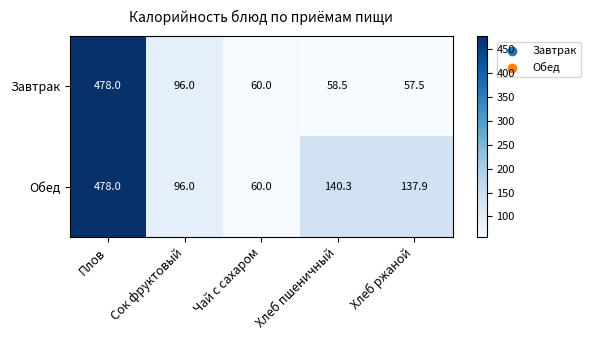

Which series has the largest range (max minus min)?

Завтрак